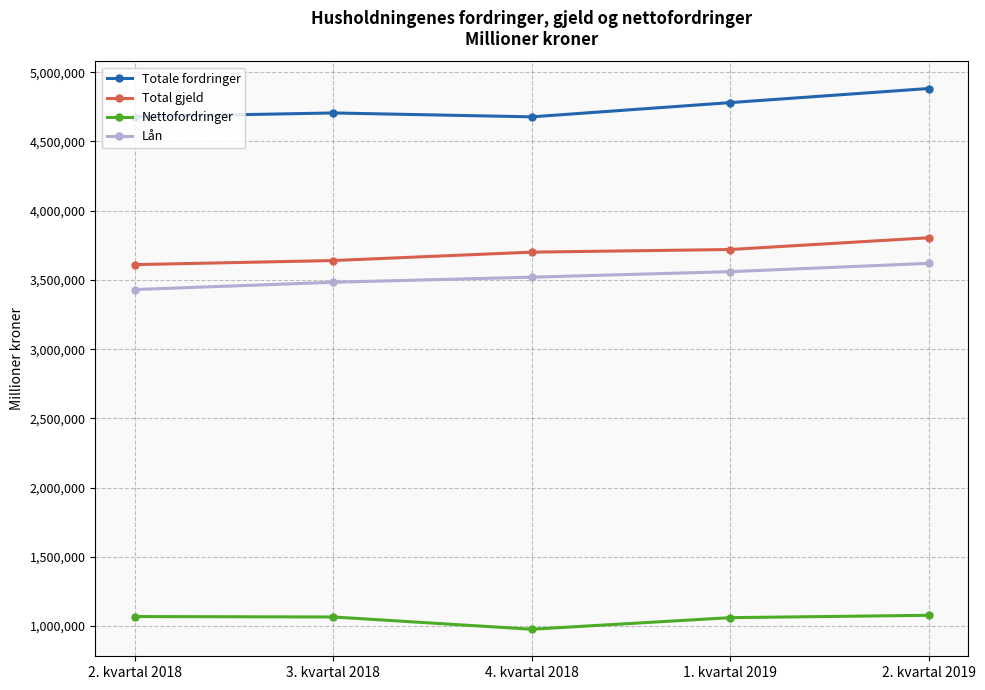

Is it true that Total gjeld equals 6333455 at 4. kvartal 2018?

False